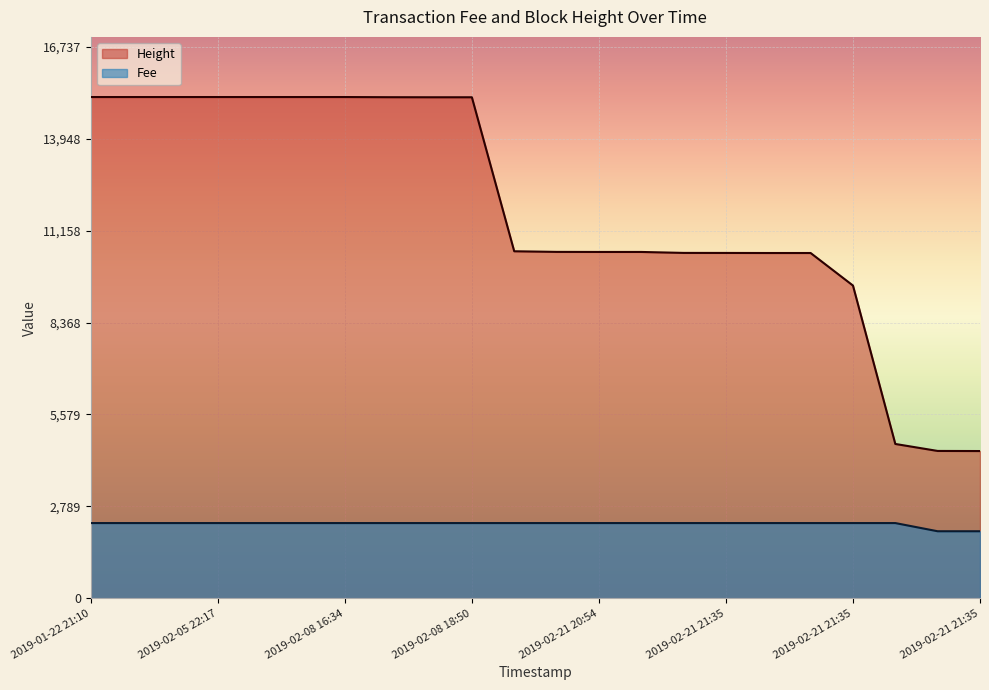

Is the value of Height at 2019-02-08 20:02 greater than the value of Fee at 2019-02-21 21:35?

Yes